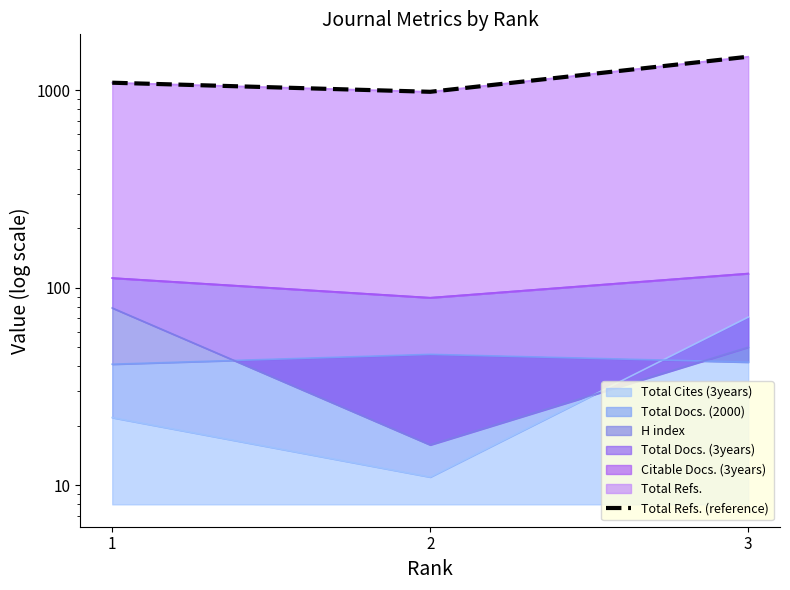

What is the maximum value shown in the chart?

1480